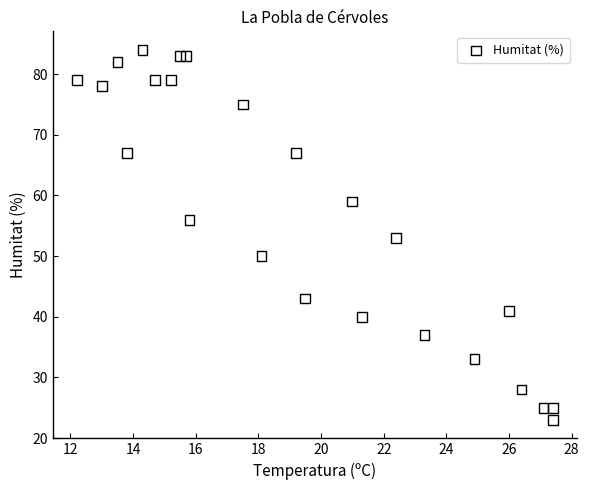

What is the range of Y values (max minus min)?

61